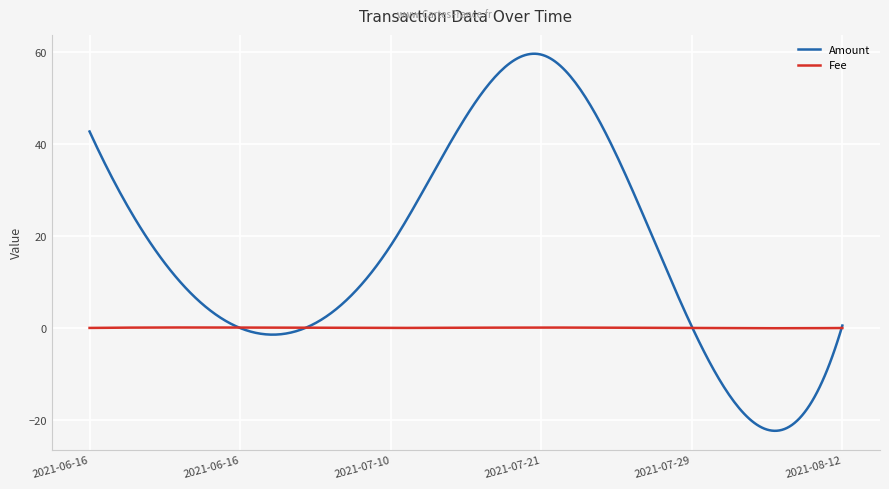

Which series has the largest total across all categories?

Amount